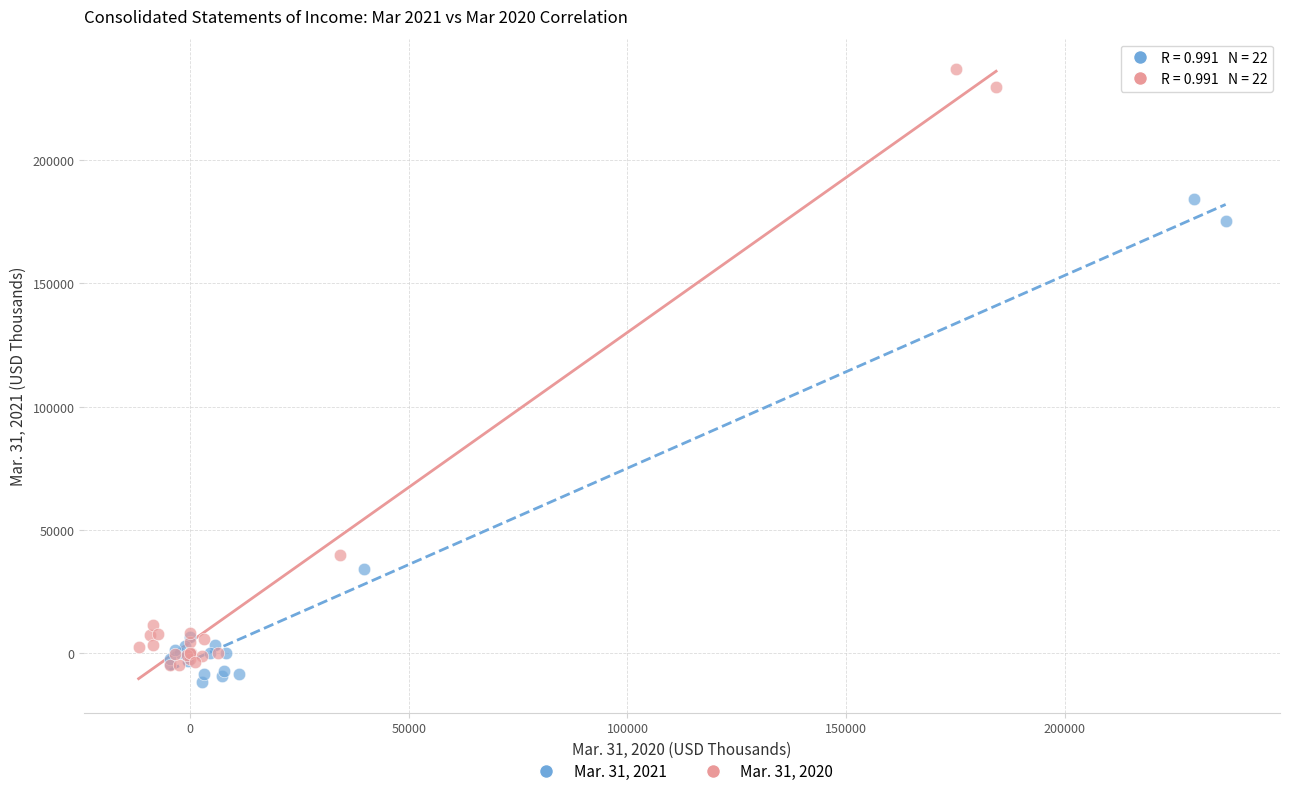

Which series contains the highest Y value?

Mar. 31, 2020